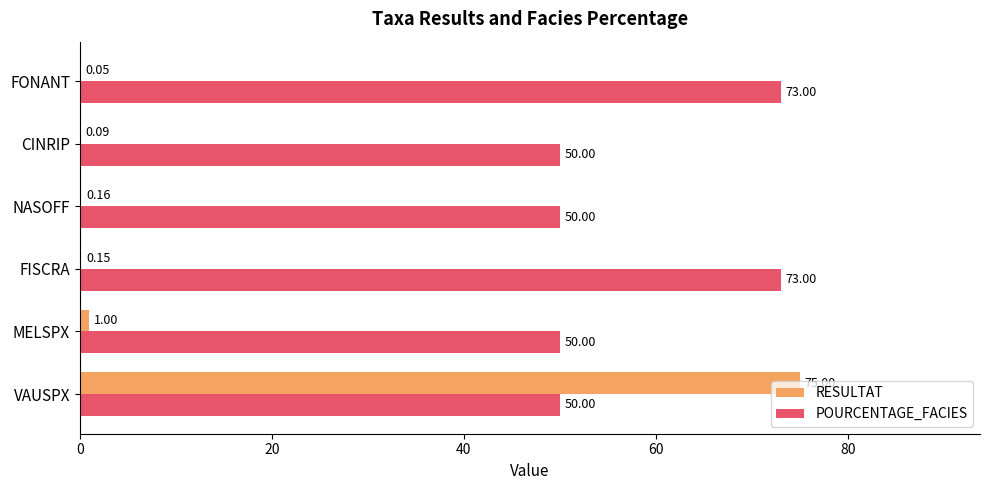

Which series changed the most between CINRIP and FONANT?

POURCENTAGE_FACIES